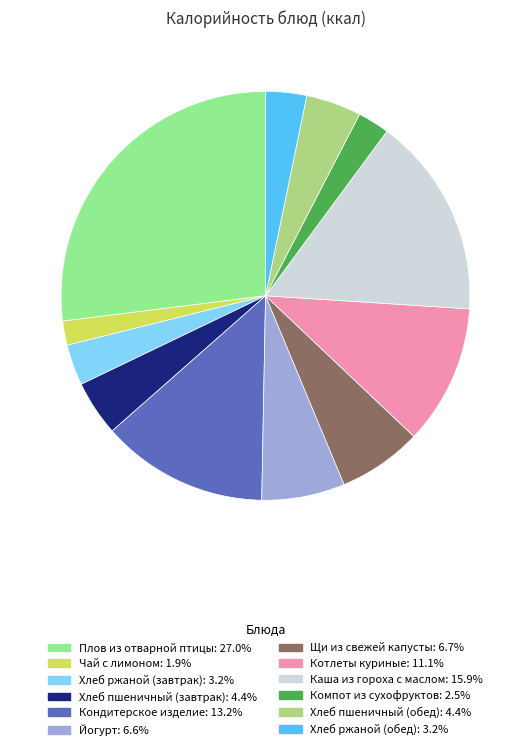

Is it true that Йогурт is 7% of the pie?

True